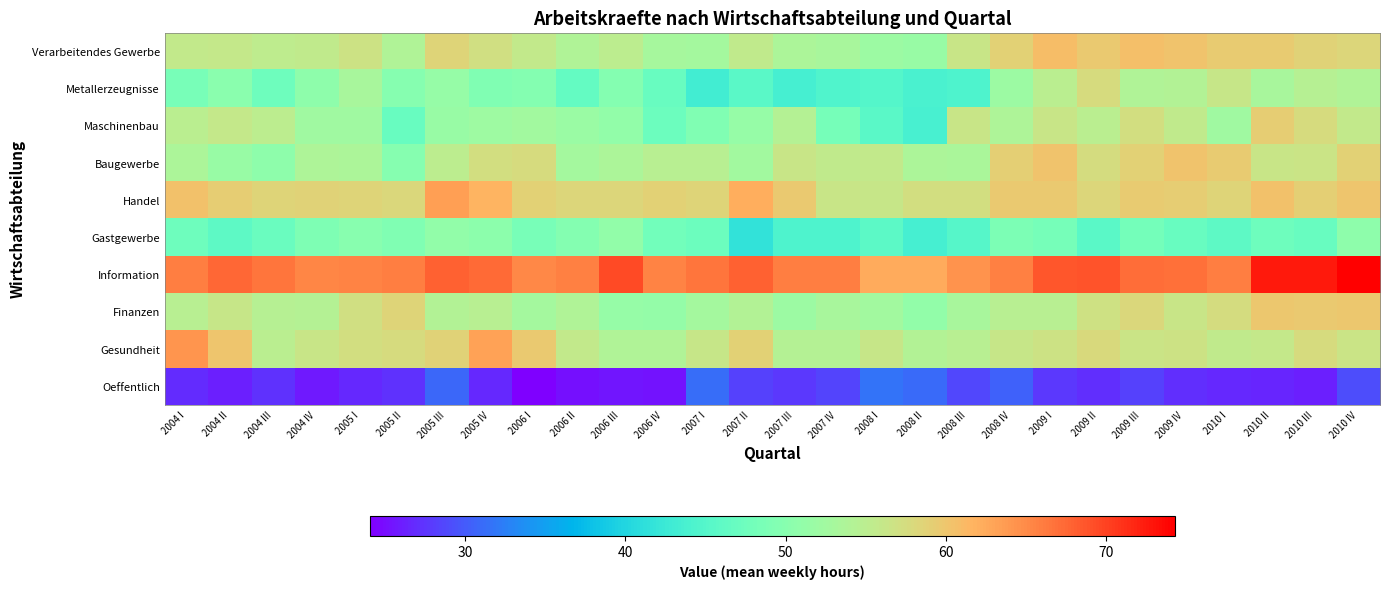

Reading left to right, extract all data points from this chart.

Verarbeitendes Gewerbe: 2004 I=55.8	2004 II=56.0	2004 III=55.4	2004 IV=55.6	2005 I=56.8	2005 II=54.0	2005 III=58.5	2005 IV=57.2	2006 I=55.7	2006 II=54.0	2006 III=55.1	2006 IV=53.0	2007 I=52.8	2007 II=55.5	2007 III=53.6	2007 IV=53.2	2008 I=52.0	2008 II=51.7	2008 III=56.3	2008 IV=58.9	2009 I=60.8	2009 II=59.7	2009 III=60.6	2009 IV=60.2	2010 I=59.5	2010 II=59.6	2010 III=58.7	2010 IV=58.3
Metallerzeugnisse: 2004 I=48.5	2004 II=50.3	2004 III=47.5	2004 IV=50.7	2005 I=53.1	2005 II=50.0	2005 III=51.5	2005 IV=49.2	2006 I=49.7	2006 II=46.5	2006 III=49.7	2006 IV=46.9	2007 I=43.2	2007 II=45.6	2007 III=43.5	2007 IV=44.6	2008 I=45.0	2008 II=44.1	2008 III=44.4	2008 IV=52.1	2009 I=55.0	2009 II=57.6	2009 III=54.0	2009 IV=54.2	2010 I=56.2	2010 II=53.2	2010 III=54.6	2010 IV=54.0
Maschinenbau: 2004 I=55.0	2004 II=56.0	2004 III=55.2	2004 IV=52.4	2005 I=52.3	2005 II=46.9	2005 III=51.6	2005 IV=52.3	2006 I=52.6	2006 II=51.9	2006 III=50.9	2006 IV=47.3	2007 I=49.3	2007 II=51.5	2007 III=54.4	2007 IV=48.3	2008 I=45.5	2008 II=43.9	2008 III=56.4	2008 IV=53.9	2009 I=56.3	2009 II=55.0	2009 III=57.3	2009 IV=55.6	2010 I=52.4	2010 II=59.2	2010 III=57.7	2010 IV=55.7
Baugewerbe: 2004 I=53.6	2004 II=51.7	2004 III=50.6	2004 IV=53.8	2005 I=53.5	2005 II=49.8	2005 III=55.1	2005 IV=57.3	2006 I=57.7	2006 II=52.8	2006 III=53.5	2006 IV=54.7	2007 I=54.8	2007 II=52.7	2007 III=56.3	2007 IV=55.6	2008 I=55.7	2008 II=53.6	2008 III=53.5	2008 IV=59.1	2009 I=60.3	2009 II=57.5	2009 III=59.0	2009 IV=60.2	2010 I=59.5	2010 II=56.4	2010 III=56.4	2010 IV=58.8
Handel: 2004 I=60.5	2004 II=59.3	2004 III=58.5	2004 IV=58.8	2005 I=58.5	2005 II=58.0	2005 III=63.5	2005 IV=61.6	2006 I=58.9	2006 II=58.4	2006 III=58.4	2006 IV=58.8	2007 I=58.5	2007 II=62.2	2007 III=59.6	2007 IV=56.4	2008 I=56.2	2008 II=57.3	2008 III=57.3	2008 IV=59.6	2009 I=59.7	2009 II=58.3	2009 III=59.5	2009 IV=59.3	2010 I=58.4	2010 II=60.5	2010 III=59.0	2010 IV=60.1
Gastgewerbe: 2004 I=47.5	2004 II=46.0	2004 III=47.2	2004 IV=49.1	2005 I=50.0	2005 II=49.3	2005 III=51.0	2005 IV=50.4	2006 I=48.5	2006 II=49.7	2006 III=51.0	2006 IV=47.8	2007 I=47.2	2007 II=41.7	2007 III=44.4	2007 IV=44.3	2008 I=45.7	2008 II=43.5	2008 III=45.2	2008 IV=48.9	2009 I=48.3	2009 II=45.6	2009 III=48.0	2009 IV=46.9	2010 I=45.8	2010 II=47.6	2010 III=46.8	2010 IV=50.7
Information: 2004 I=66.0	2004 II=67.5	2004 III=66.5	2004 IV=65.3	2005 I=65.6	2005 II=65.9	2005 III=67.9	2005 IV=67.3	2006 I=65.2	2006 II=65.8	2006 III=69.6	2006 IV=65.6	2007 I=66.5	2007 II=67.9	2007 III=66.0	2007 IV=66.0	2008 I=62.4	2008 II=62.5	2008 III=64.5	2008 IV=65.7	2009 I=68.6	2009 II=69.0	2009 III=67.0	2009 IV=67.0	2010 I=66.0	2010 II=72.6	2010 III=72.7	2010 IV=74.3
Finanzen: 2004 I=54.7	2004 II=56.1	2004 III=54.6	2004 IV=54.4	2005 I=57.1	2005 II=58.4	2005 III=54.2	2005 IV=54.8	2006 I=52.7	2006 II=54.0	2006 III=51.4	2006 IV=51.2	2007 I=52.8	2007 II=54.2	2007 III=52.0	2007 IV=53.3	2008 I=52.7	2008 II=51.0	2008 III=53.2	2008 IV=54.8	2009 I=54.7	2009 II=57.0	2009 III=58.1	2009 IV=56.4	2010 I=57.5	2010 II=59.8	2010 III=59.7	2010 IV=60.0
Gesundheit: 2004 I=64.2	2004 II=60.0	2004 III=54.9	2004 IV=56.3	2005 I=57.3	2005 II=57.7	2005 III=58.7	2005 IV=63.3	2006 I=59.8	2006 II=55.8	2006 III=54.0	2006 IV=54.0	2007 I=56.2	2007 II=58.9	2007 III=54.4	2007 IV=54.4	2008 I=56.2	2008 II=54.2	2008 III=54.8	2008 IV=56.1	2009 I=56.7	2009 II=58.0	2009 III=56.4	2009 IV=56.7	2010 I=55.5	2010 II=56.0	2010 III=57.7	2010 IV=56.6
Oeffentlich: 2004 I=26.9	2004 II=26.2	2004 III=27.2	2004 IV=25.8	2005 I=26.8	2005 II=27.2	2005 III=30.7	2005 IV=26.7	2006 I=24.1	2006 II=25.1	2006 III=25.5	2006 IV=25.3	2007 I=31.1	2007 II=28.3	2007 III=27.7	2007 IV=28.4	2008 I=31.7	2008 II=31.0	2008 III=28.7	2008 IV=30.4	2009 I=27.6	2009 II=27.0	2009 III=28.3	2009 IV=27.0	2010 I=26.7	2010 II=26.5	2010 III=26.1	2010 IV=29.0